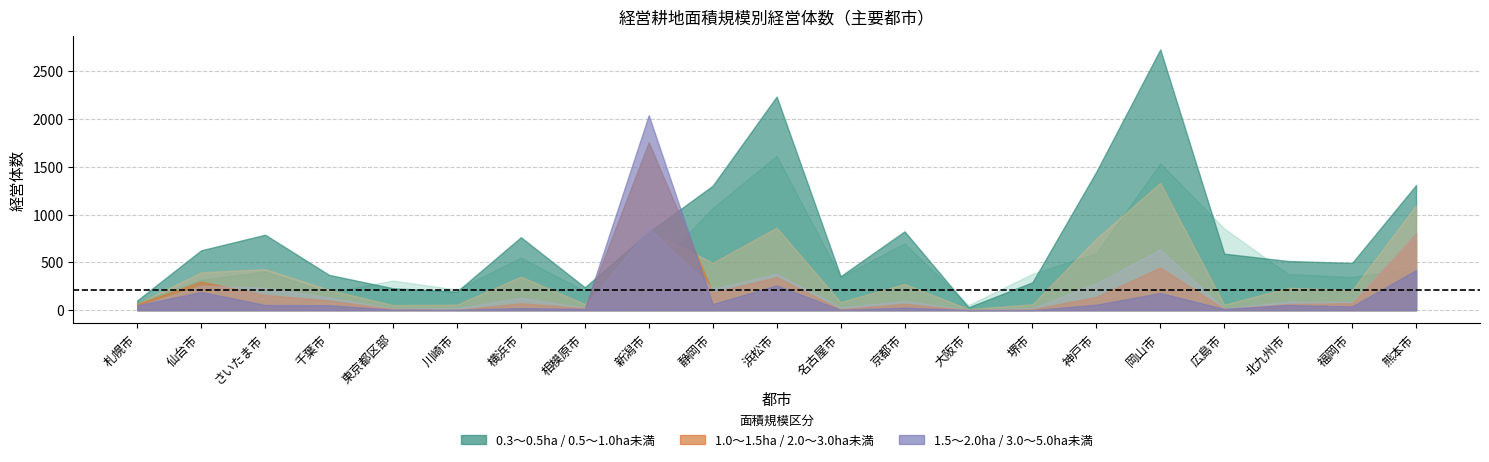

What is the difference between the 1.0～1.5ha未満 values at 静岡市 and 千葉市?

283